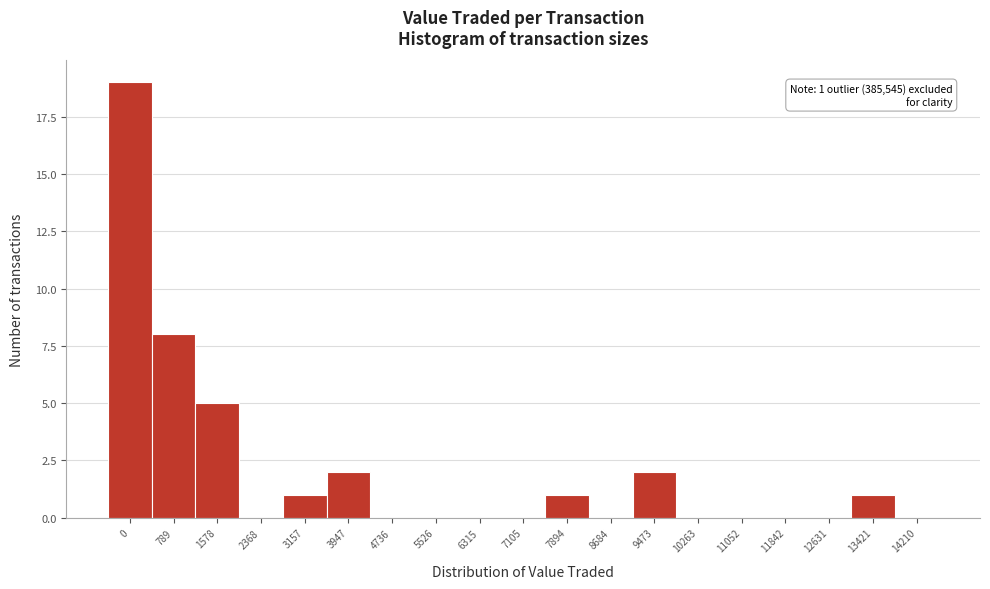

Reading left to right, transcribe all the data shown in this chart.

0=19	789=8	1578=5	2368=0	3157=1	3947=2	4736=0	5526=0	6315=0	7105=0	7894=1	8684=0	9473=2	10263=0	11052=0	11842=0	12631=0	13421=1	14210=0